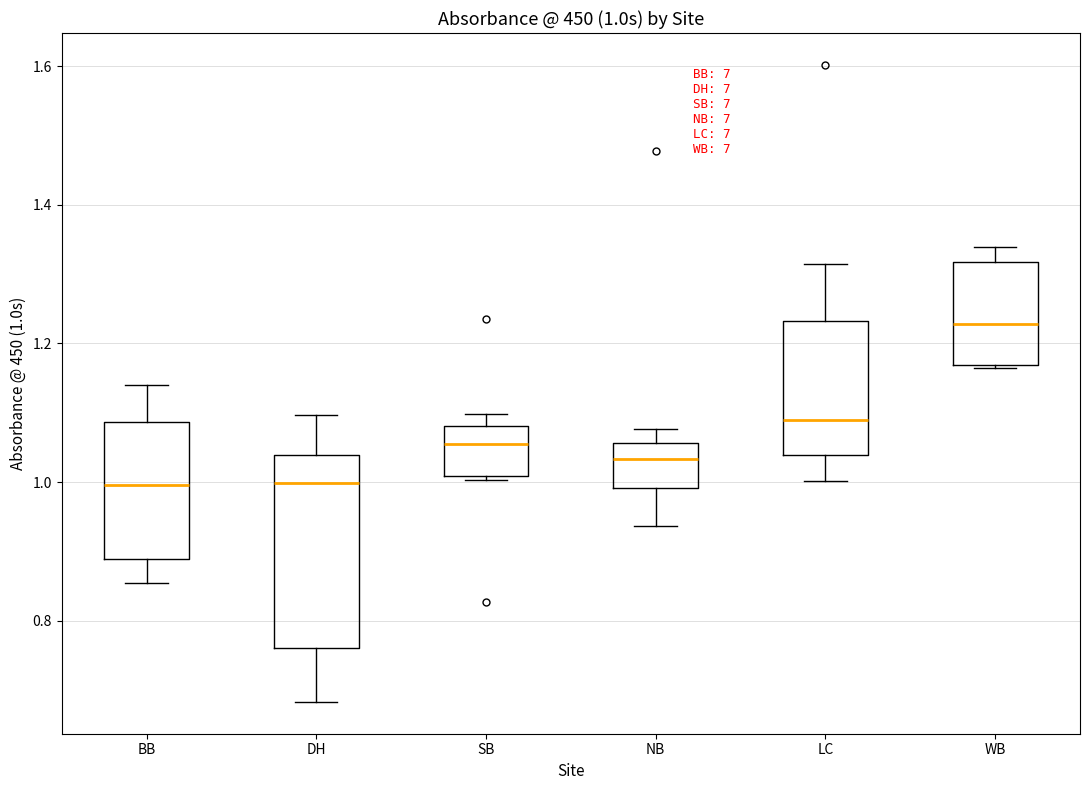

Which box is the tallest, from its lower edge to its upper edge?

DH